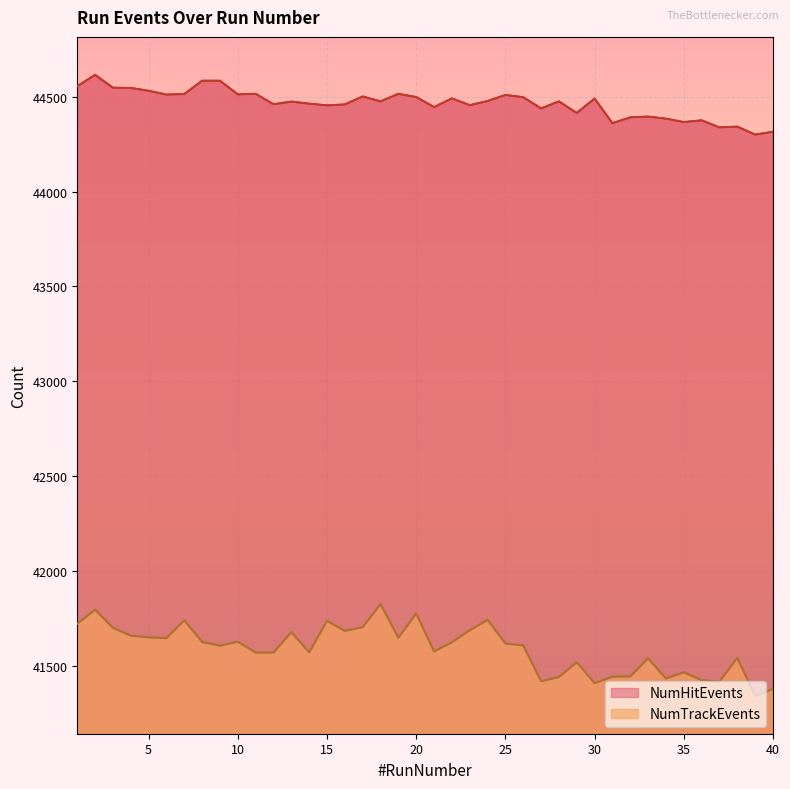

Rank the series by their average value, from highest to lowest.

NumHitEvents, NumTrackEvents